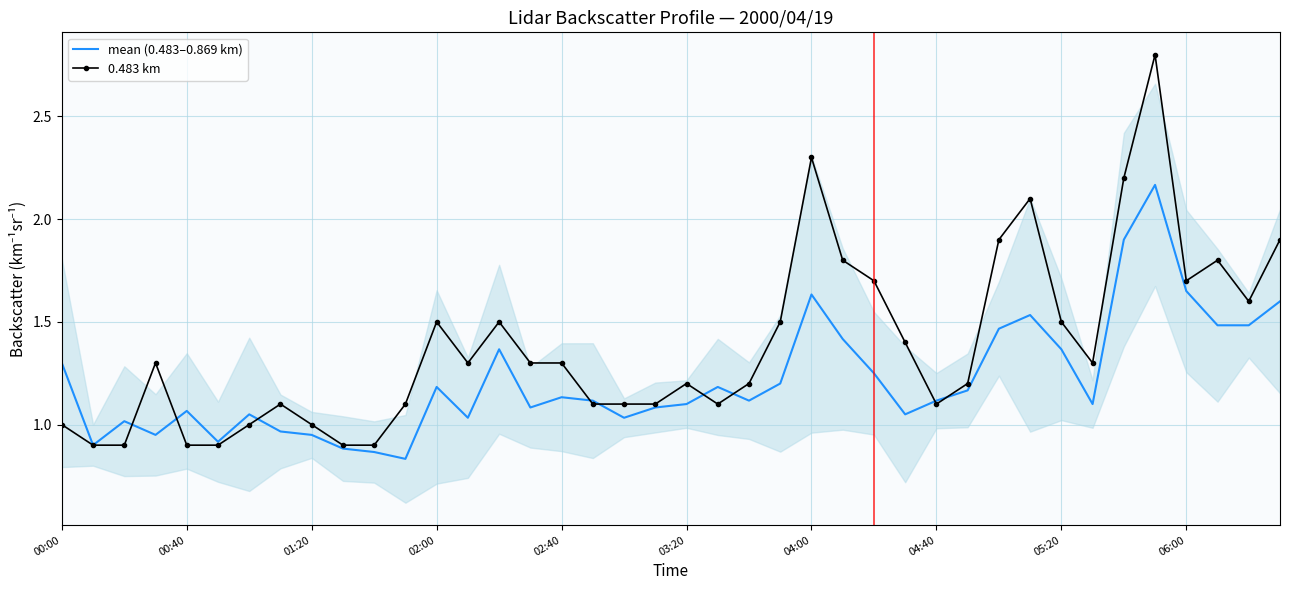

How many lines are shown in the chart?

2